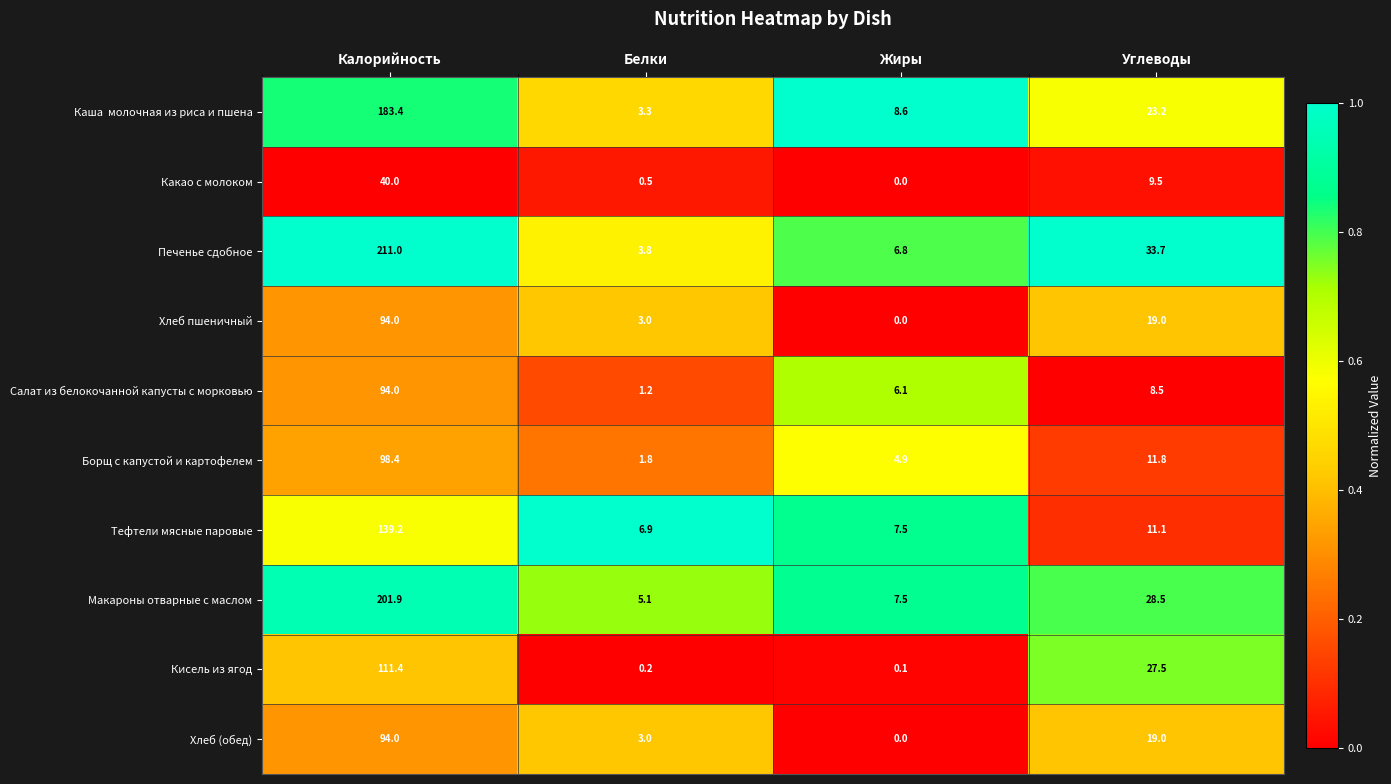

Where is Борщ с капустой и картофелем nearest to the value 50?

Углеводы